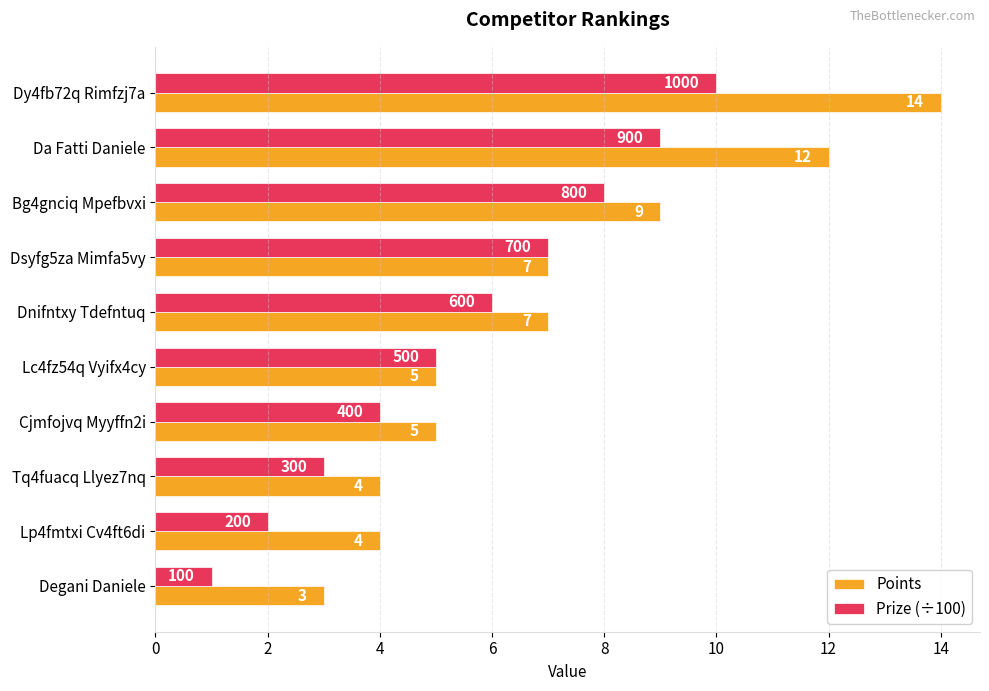

What is the minimum value shown in the chart?

1